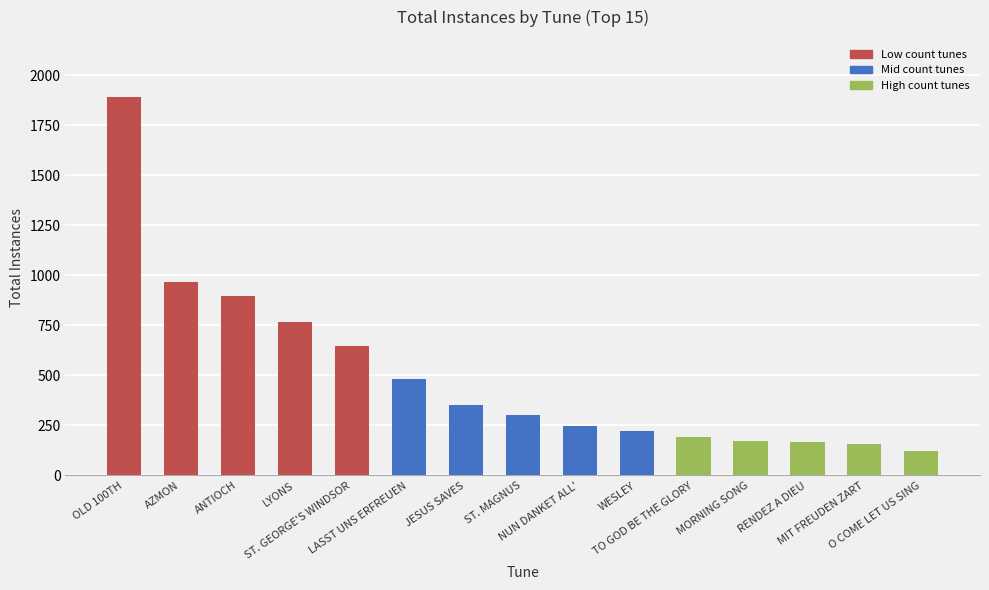

Which has a higher value, MORNING SONG or LASST UNS ERFREUEN?

LASST UNS ERFREUEN